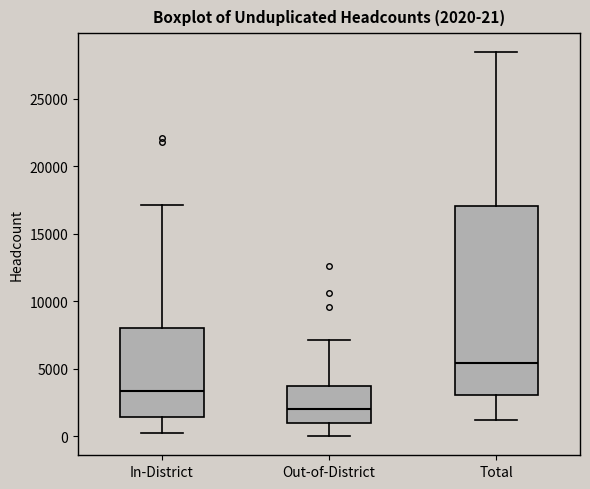

Which box is the tallest, from its lower edge to its upper edge?

Total